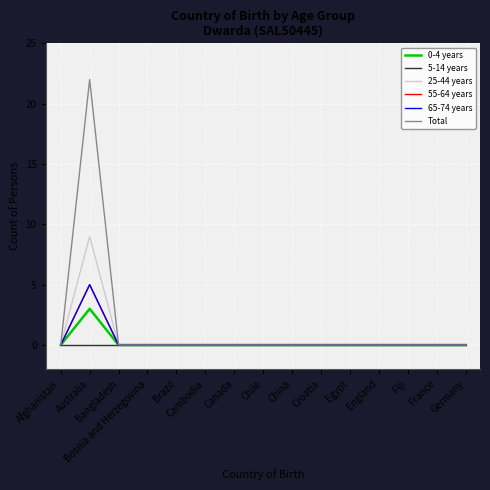

Is this an area chart (filled region under the line)?

No